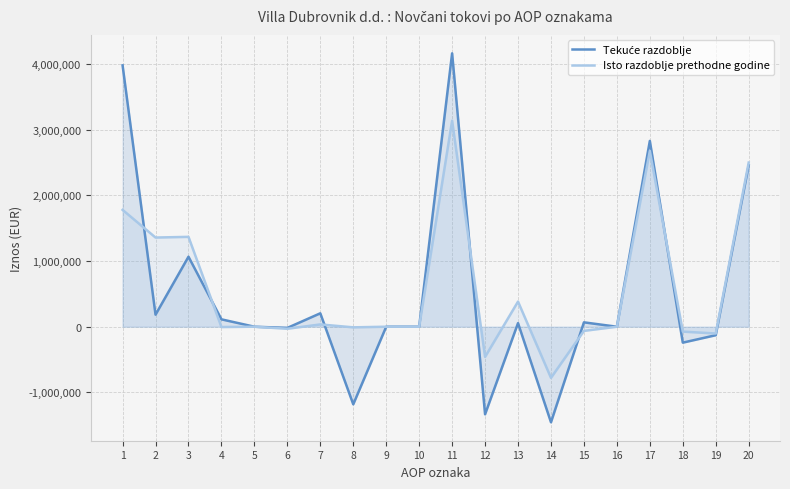

Reading left to right, what are all the values shown in this chart?

Tekuće razdoblje: 1=3979641	2=183072	3=1066024	4=112374	5=0	6=-18177	7=204339	8=-1181488	9=0	10=0	11=4162713	12=-1333533	13=54969	14=-1455030	15=66528	16=0	17=2829180	18=-242422	19=-129228	20=2457530
Isto razdoblje prethodne godine: 1=1779209	2=1357762	3=1368318	4=-4766	5=0	6=-30951	7=34769	8=-9608	9=0	10=0	11=3136971	12=-459428	13=382427	14=-778446	15=-63409	16=0	17=2677543	18=-74689	19=-103141	20=2499713